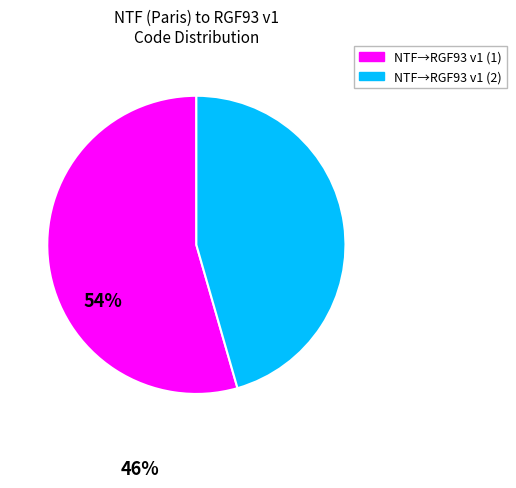

Is there a majority slice in this chart?

Yes